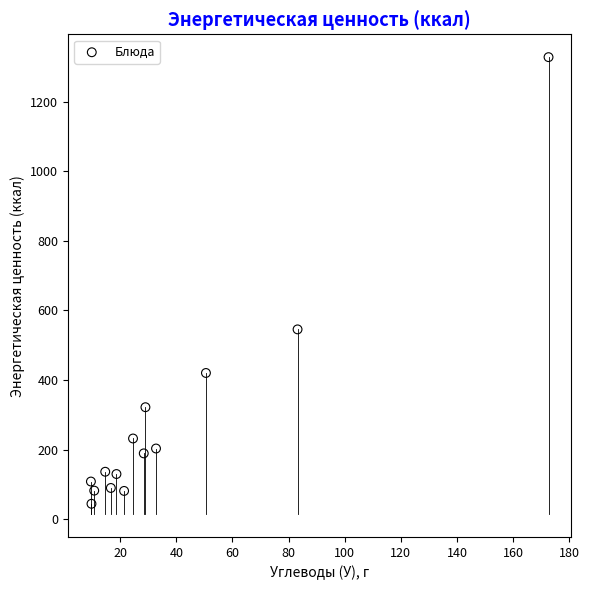

What is the range of Y values (max minus min)?

1284.8